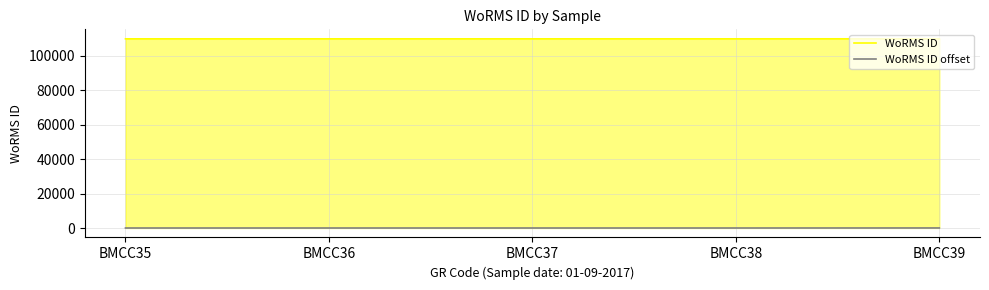

Which category has the lowest value in the WoRMS ID offset series?

BMCC35